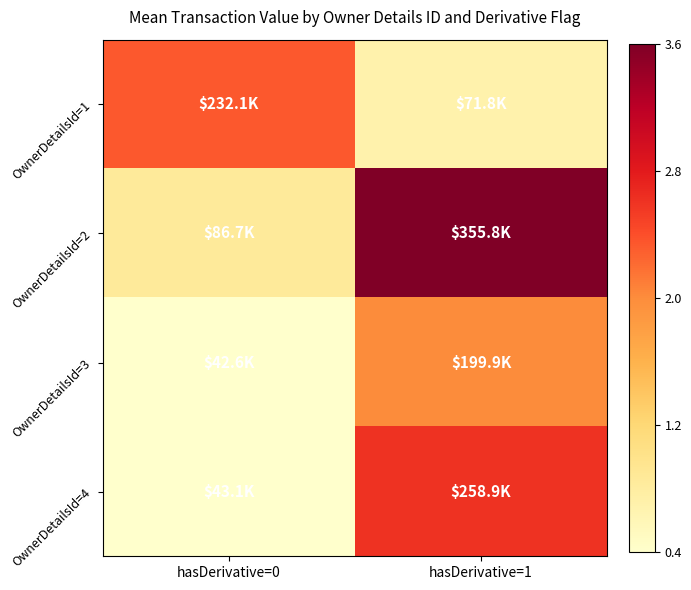

Which series changed the most between hasDerivative=0 and hasDerivative=1?

OwnerDetailsId=2